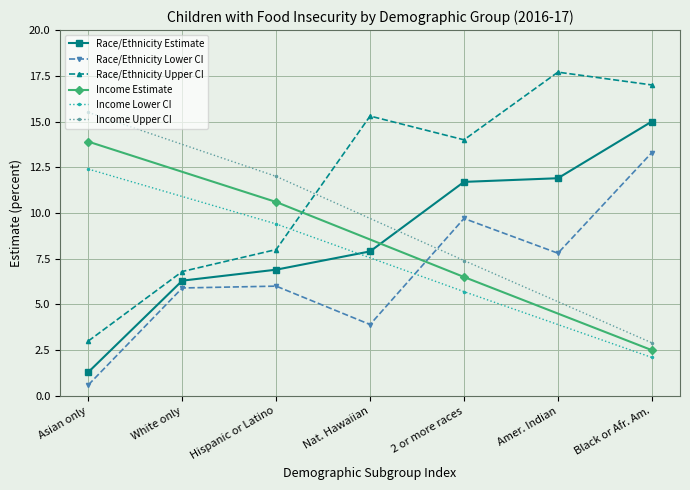

In Race/Ethnicity Lower CI, how many points are lower than both neighbors (excluding endpoints)?

2